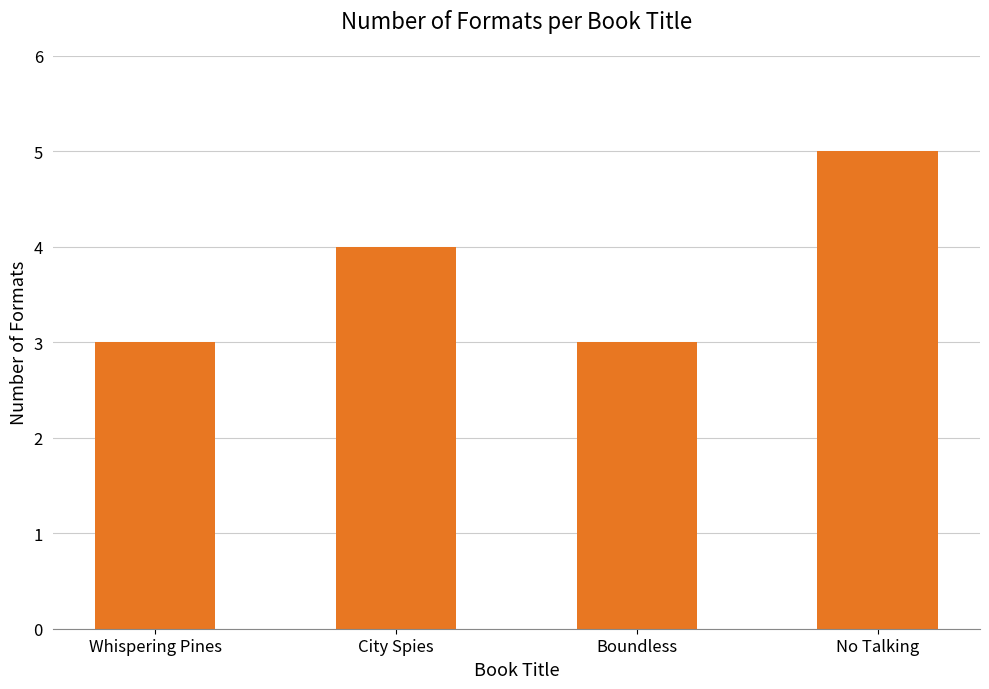

How many bars are there in total?

4